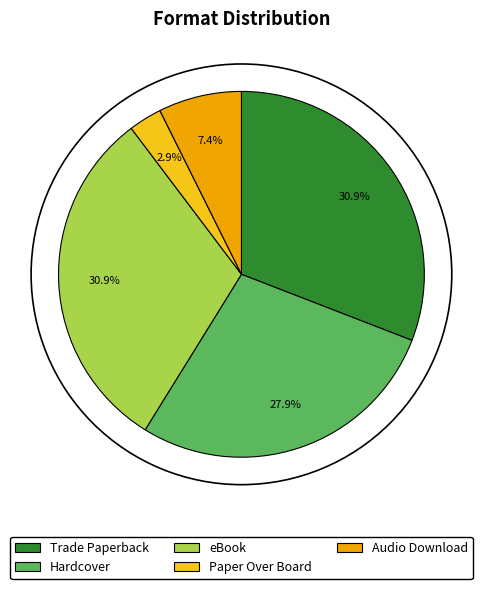

Count the number of slices in the pie.

5